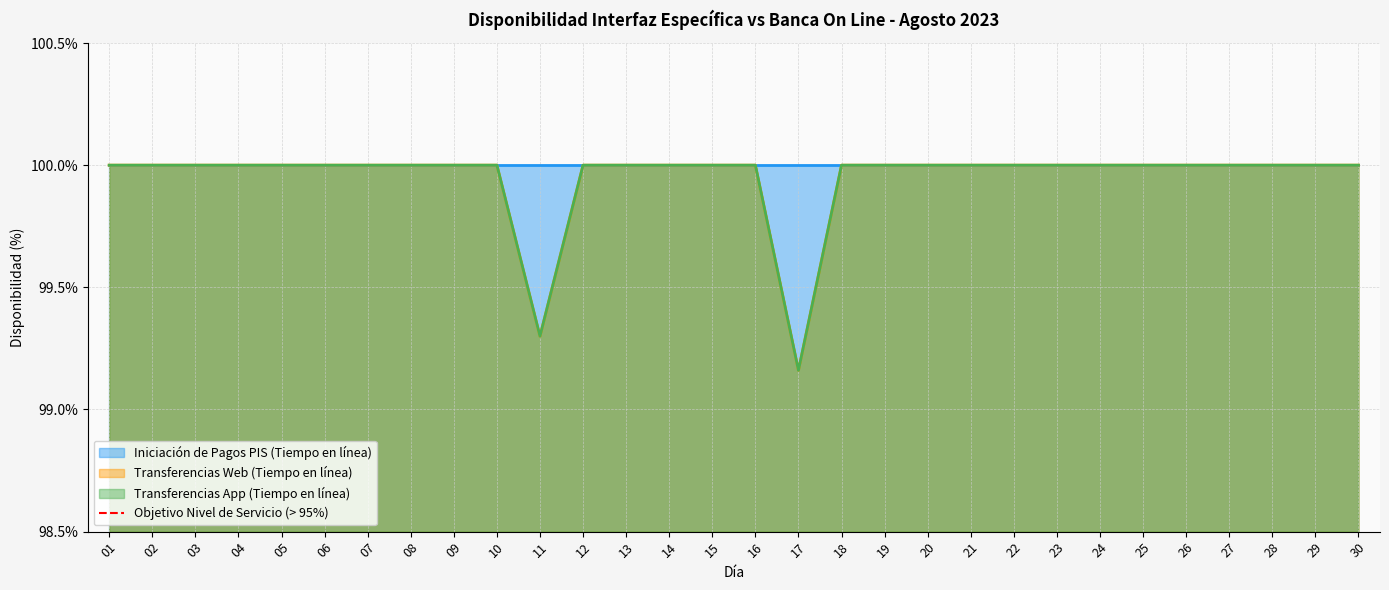

The Transferencias Web (Tiempo en línea) series shows 100.0 at 28. True or false?

True